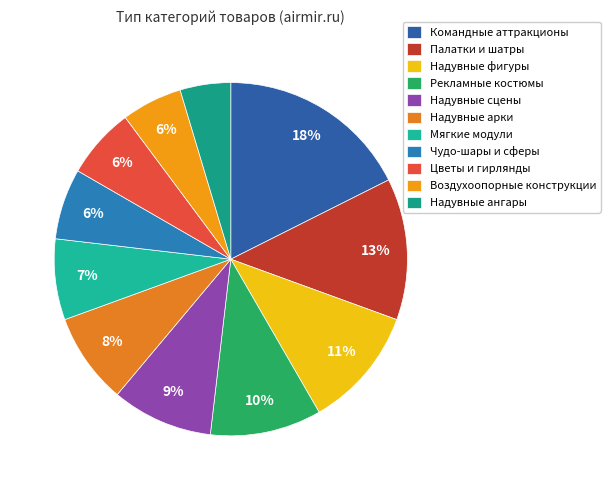

The Рекламные костюмы slice represents 10% of the pie. True or false?

True